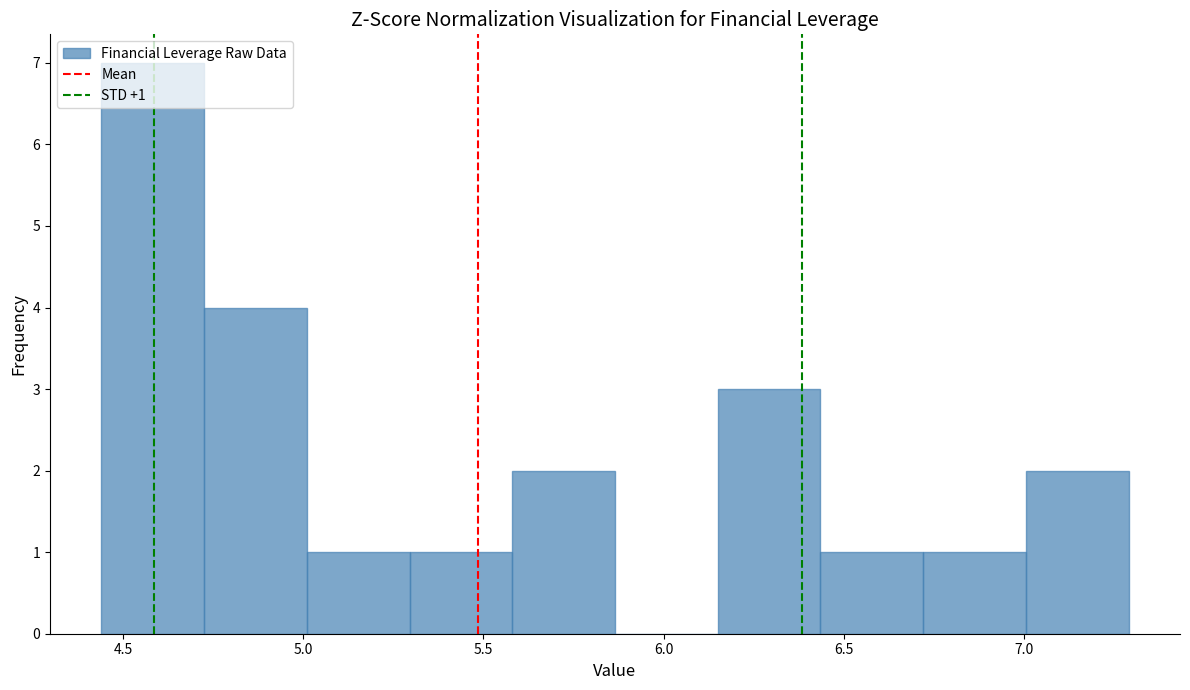

Over which range of the x-axis is the bar tallest?

4.440 to 4.725